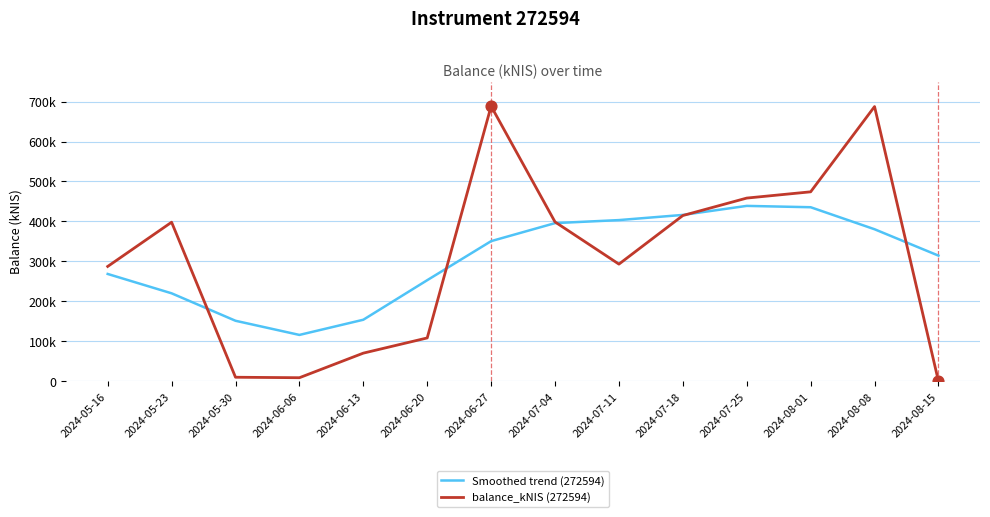

At which category is the sum across all series the highest?

2024-08-08